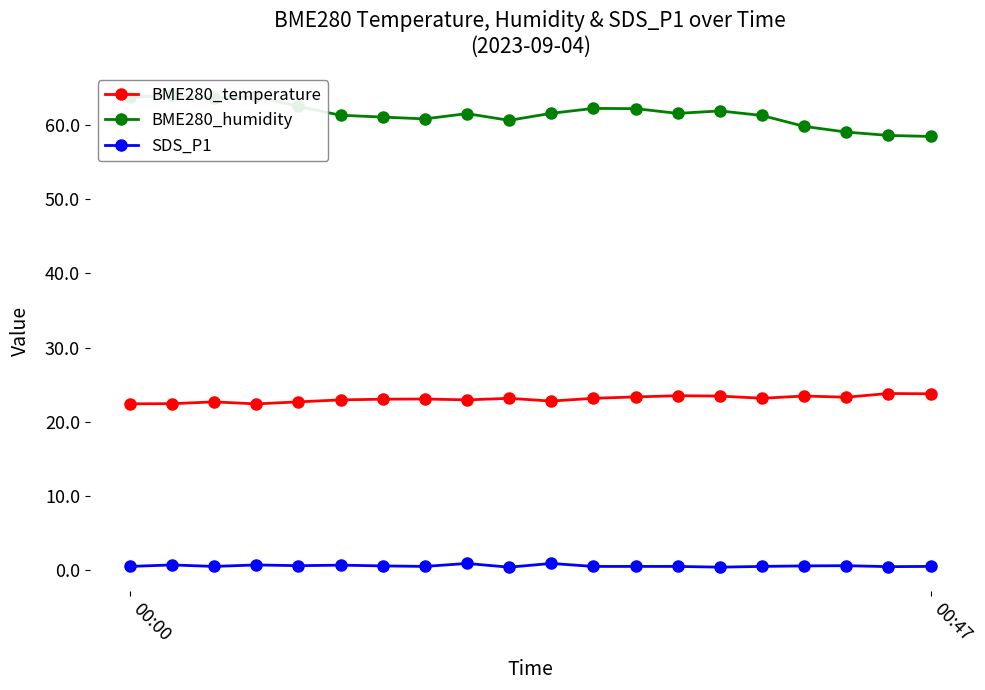

What is the maximum value for BME280_temperature?

23.8